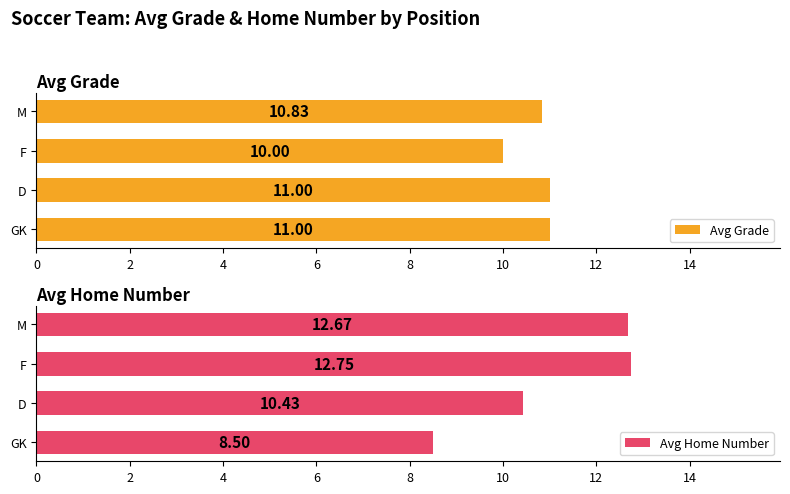

What is the average value of the Avg Home Number series?

11.1